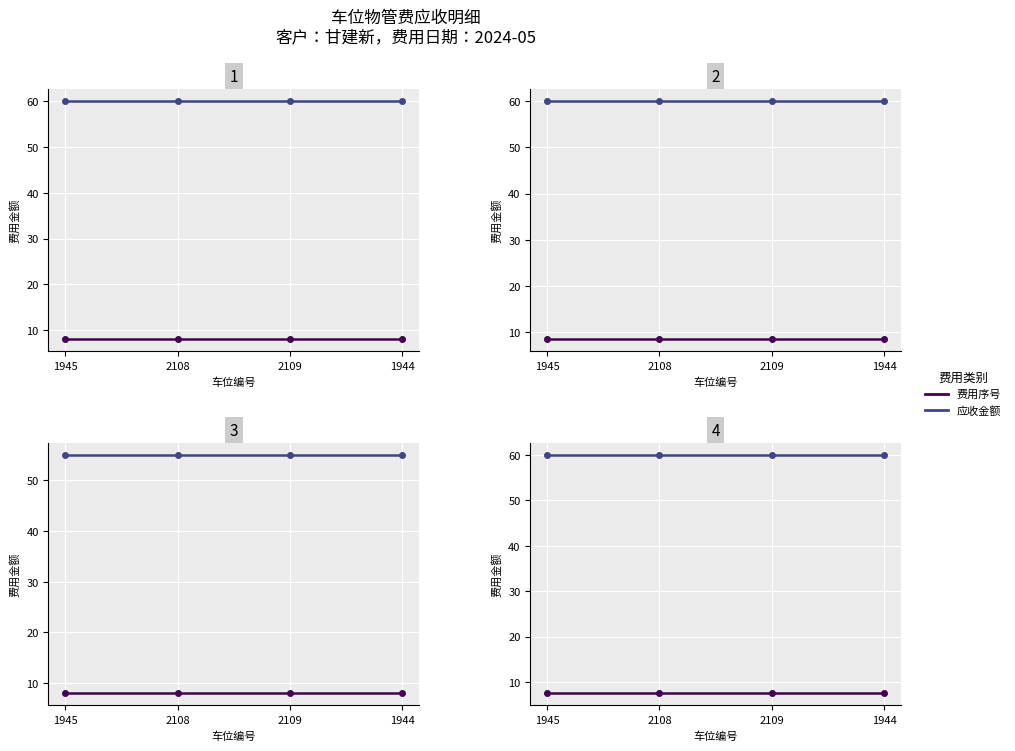

Is this an area chart (filled region under the line)?

No